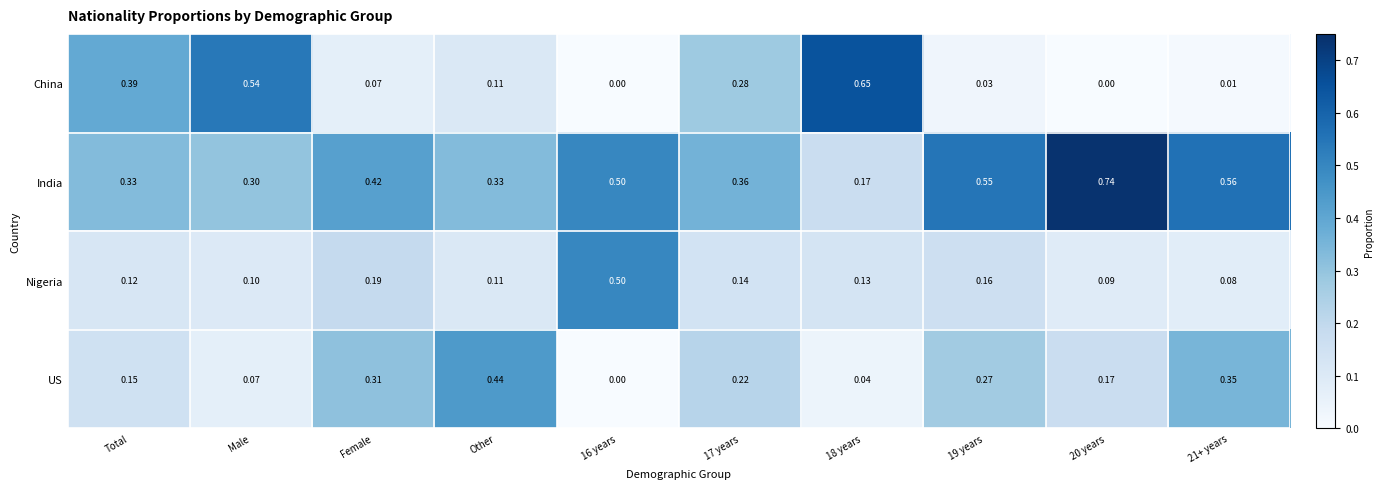

Is the value of Nigeria at 21+ years greater than the value of US at 16 years?

Yes